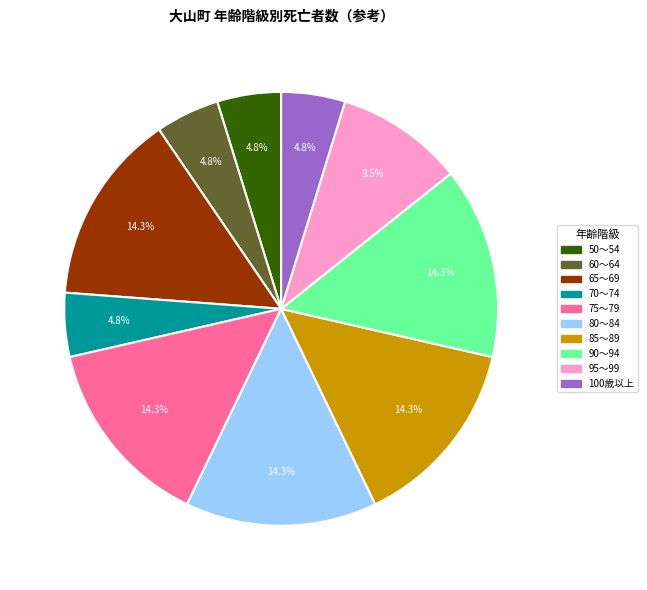

Does 75～79 represent more than half of the total?

No